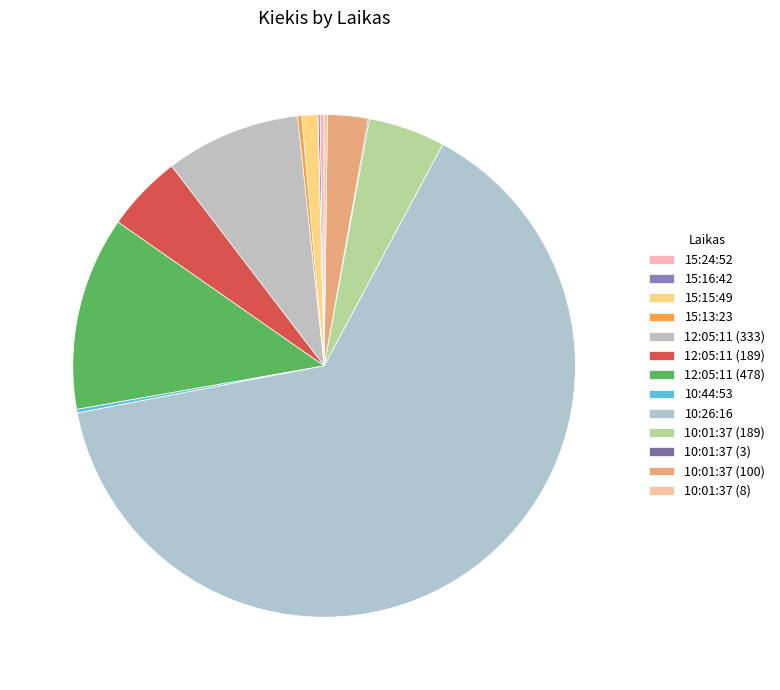

Which has a higher value, 15:16:42 or 12:05:11 (189)?

12:05:11 (189)